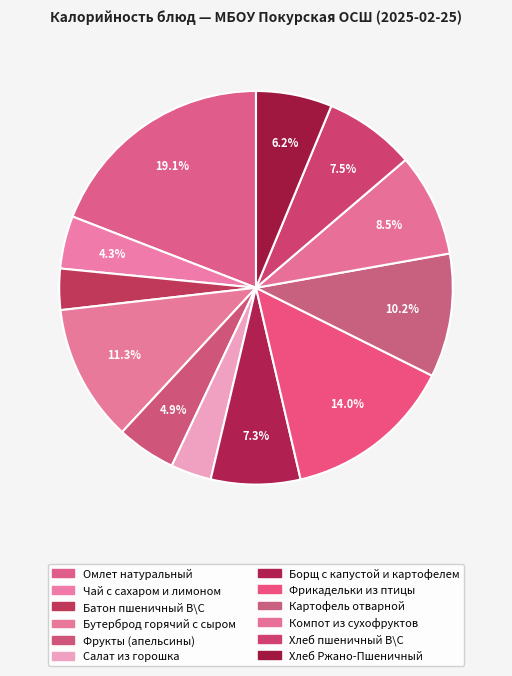

Which slice is the largest?

Омлет натуральный